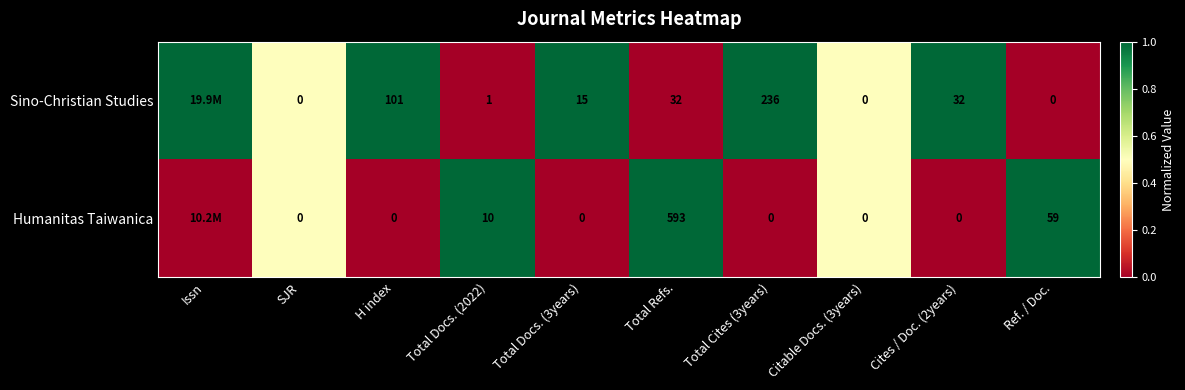

The Humanitas Taiwanica series shows 59 at Ref. / Doc.. True or false?

True